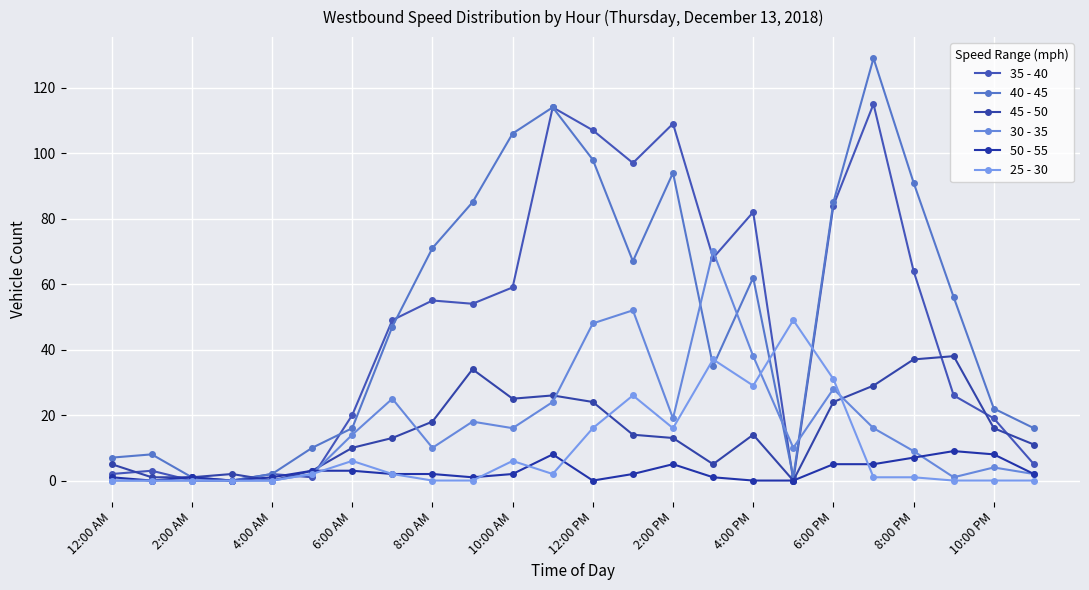

How many lines are shown in the chart?

6